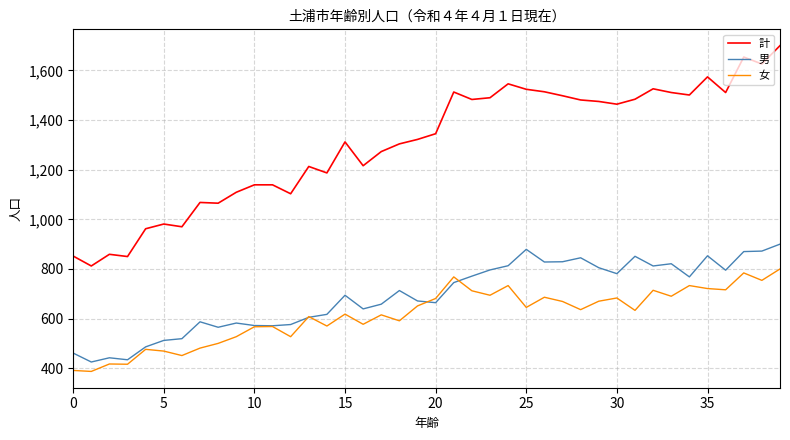

How many values in the 女 series are below 636?

20